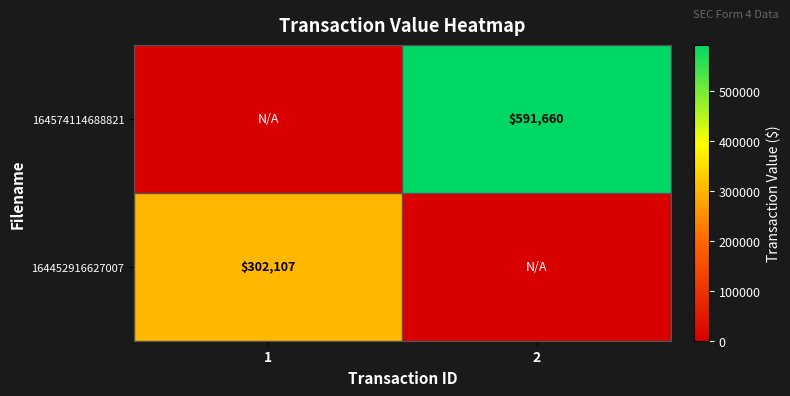

Is it true that 164452916627007 equals 302107 at 1?

True